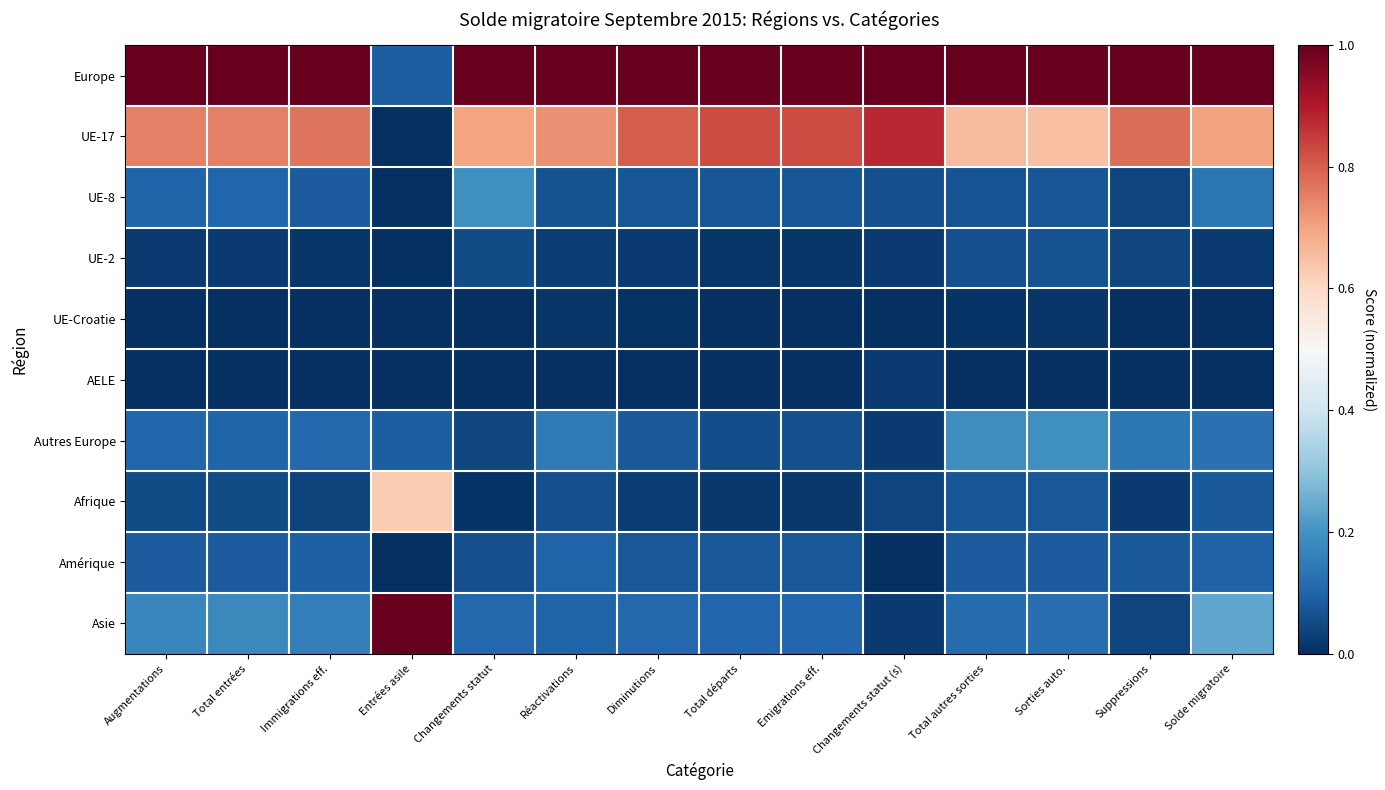

Reading left to right, extract all data points from this chart.

Europe: Augmentations=1.0	Total entrées=1.0	Immigrations eff.=1.0	Entrées asile=0.1	Changements statut=1.0	Réactivations=1.0	Diminutions=1.0	Total départs=1.0	Emigrations eff.=1.0	Changements statut (s)=1.0	Total autres sorties=1.0	Sorties auto.=1.0	Suppressions=1.0	Solde migratoire=1.0
UE-17: Augmentations=0.8	Total entrées=0.8	Immigrations eff.=0.8	Entrées asile=0.0	Changements statut=0.7	Réactivations=0.7	Diminutions=0.8	Total départs=0.8	Emigrations eff.=0.8	Changements statut (s)=0.9	Total autres sorties=0.7	Sorties auto.=0.6	Suppressions=0.8	Solde migratoire=0.7
UE-8: Augmentations=0.1	Total entrées=0.1	Immigrations eff.=0.1	Entrées asile=0.0	Changements statut=0.2	Réactivations=0.1	Diminutions=0.1	Total départs=0.1	Emigrations eff.=0.1	Changements statut (s)=0.1	Total autres sorties=0.1	Sorties auto.=0.1	Suppressions=0.0	Solde migratoire=0.1
UE-2: Augmentations=0.0	Total entrées=0.0	Immigrations eff.=0.0	Entrées asile=0.0	Changements statut=0.1	Réactivations=0.0	Diminutions=0.0	Total départs=0.0	Emigrations eff.=0.0	Changements statut (s)=0.0	Total autres sorties=0.1	Sorties auto.=0.1	Suppressions=0.0	Solde migratoire=0.0
UE-Croatie: Augmentations=0.0	Total entrées=0.0	Immigrations eff.=0.0	Entrées asile=0.0	Changements statut=0.0	Réactivations=0.0	Diminutions=0.0	Total départs=0.0	Emigrations eff.=0.0	Changements statut (s)=0.0	Total autres sorties=0.0	Sorties auto.=0.0	Suppressions=0.0	Solde migratoire=0.0
AELE: Augmentations=0.0	Total entrées=0.0	Immigrations eff.=0.0	Entrées asile=0.0	Changements statut=0.0	Réactivations=0.0	Diminutions=0.0	Total départs=0.0	Emigrations eff.=0.0	Changements statut (s)=0.0	Total autres sorties=0.0	Sorties auto.=0.0	Suppressions=0.0	Solde migratoire=0.0
Autres Europe: Augmentations=0.1	Total entrées=0.1	Immigrations eff.=0.1	Entrées asile=0.1	Changements statut=0.0	Réactivations=0.1	Diminutions=0.1	Total départs=0.1	Emigrations eff.=0.1	Changements statut (s)=0.0	Total autres sorties=0.2	Sorties auto.=0.2	Suppressions=0.1	Solde migratoire=0.1
Afrique: Augmentations=0.1	Total entrées=0.1	Immigrations eff.=0.0	Entrées asile=0.6	Changements statut=0.0	Réactivations=0.1	Diminutions=0.0	Total départs=0.0	Emigrations eff.=0.0	Changements statut (s)=0.0	Total autres sorties=0.1	Sorties auto.=0.1	Suppressions=0.0	Solde migratoire=0.1
Amérique: Augmentations=0.1	Total entrées=0.1	Immigrations eff.=0.1	Entrées asile=0.0	Changements statut=0.1	Réactivations=0.1	Diminutions=0.1	Total départs=0.1	Emigrations eff.=0.1	Changements statut (s)=0.0	Total autres sorties=0.1	Sorties auto.=0.1	Suppressions=0.1	Solde migratoire=0.1
Asie: Augmentations=0.2	Total entrées=0.2	Immigrations eff.=0.2	Entrées asile=1.0	Changements statut=0.1	Réactivations=0.1	Diminutions=0.1	Total départs=0.1	Emigrations eff.=0.1	Changements statut (s)=0.0	Total autres sorties=0.1	Sorties auto.=0.1	Suppressions=0.0	Solde migratoire=0.2